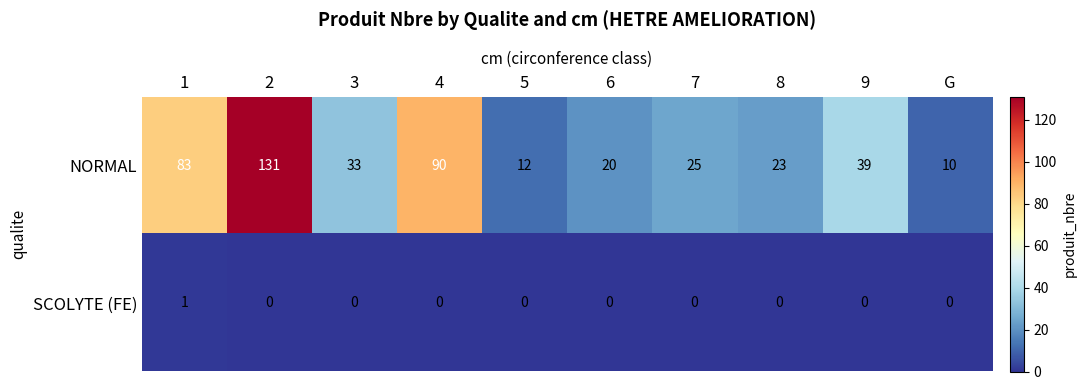

What is the difference between the highest and lowest values at 9?

39